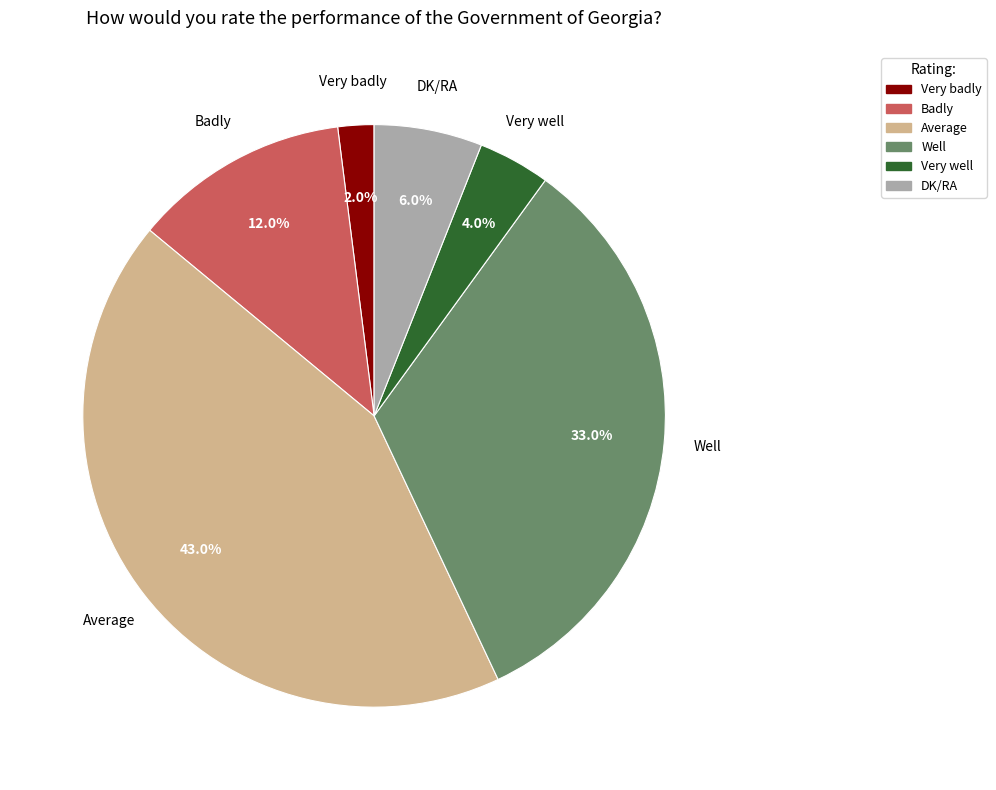

Which category has the smallest portion of the pie?

Very badly